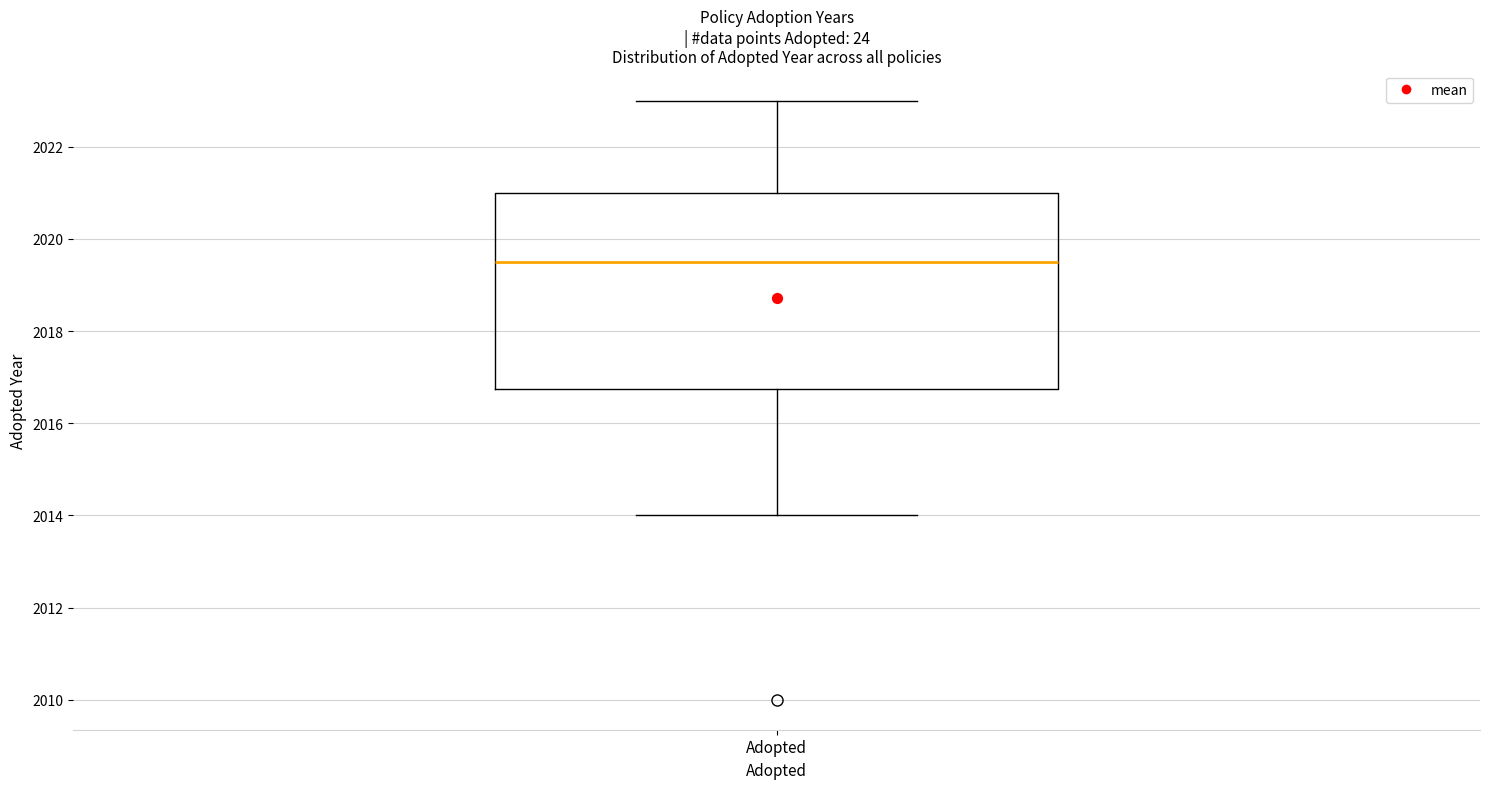

Where does the lower whisker of the box for Adopted end on the y-axis? The values are not printed on the chart, so give them approximately, as read against the axis.

2014.0